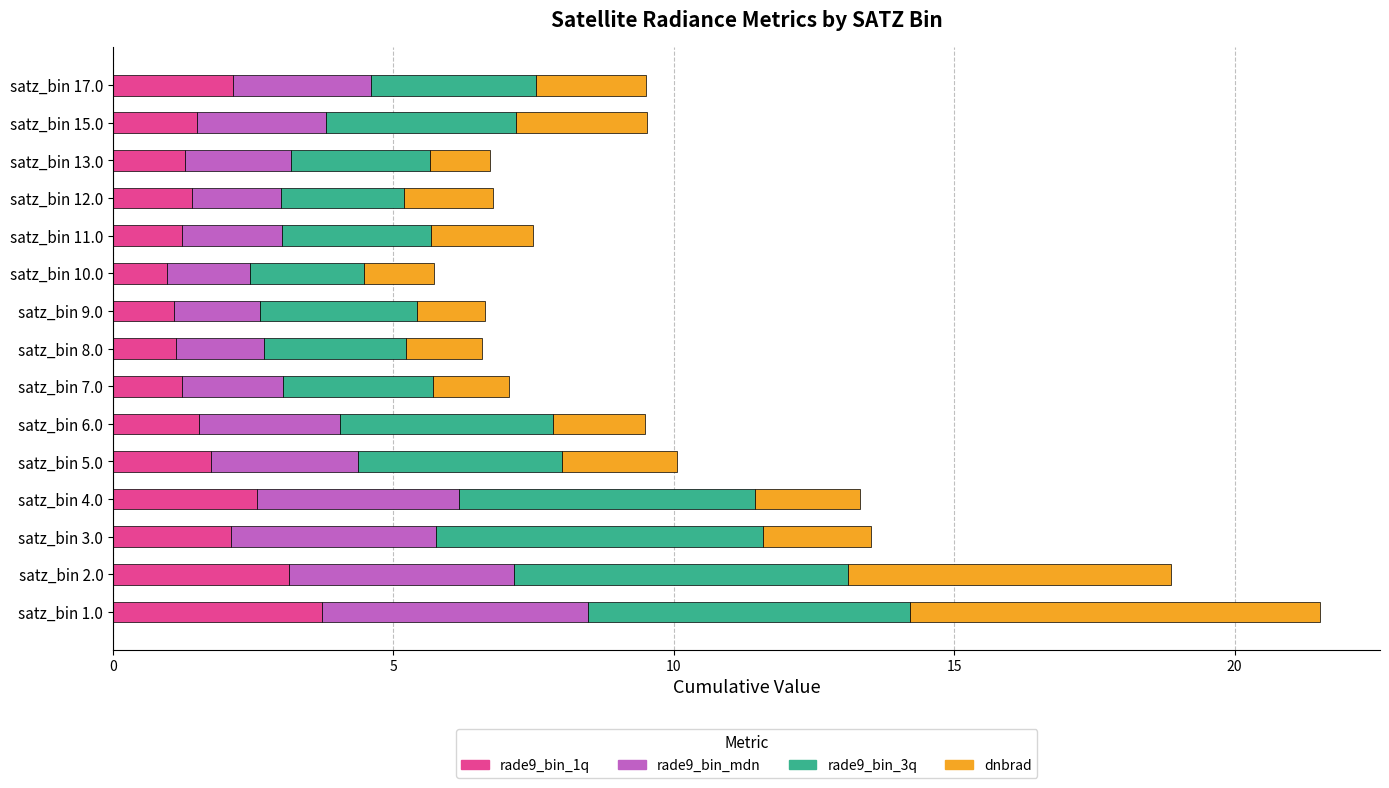

True or false: rade9_bin_1q has a value of 1.4 at satz_bin 12.0.

True